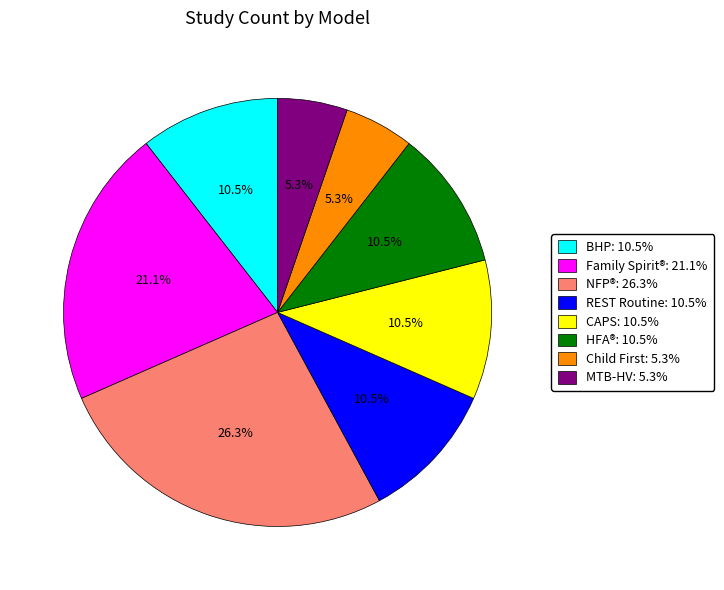

Does NFP®: 26.3% account for over 50% of the chart?

No